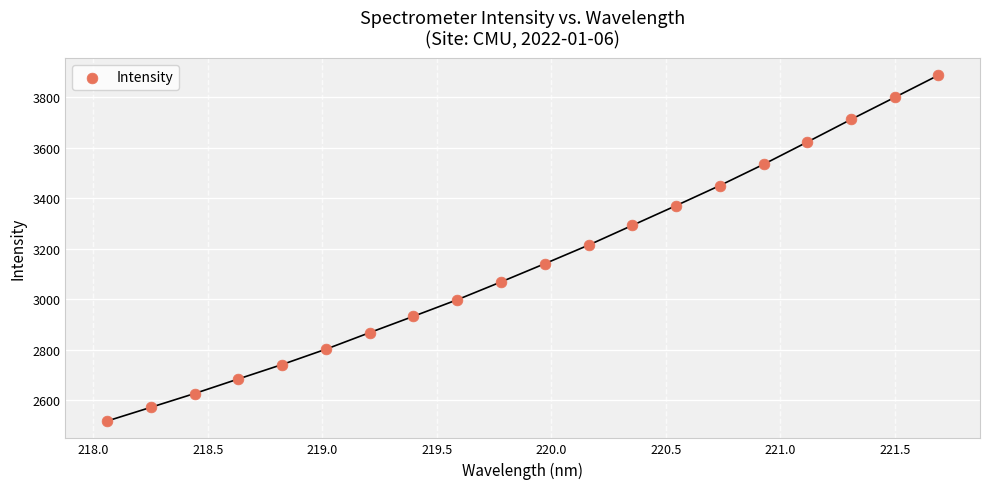

What is the range of Y values (max minus min)?

1371.6